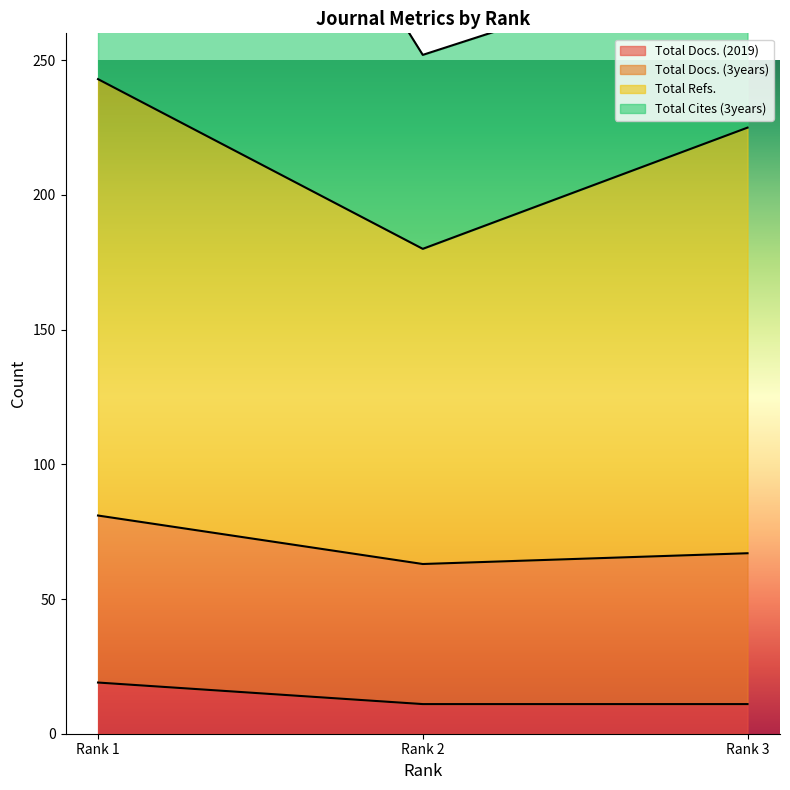

How many values in the Total Docs. (3years) series are below 67?

1